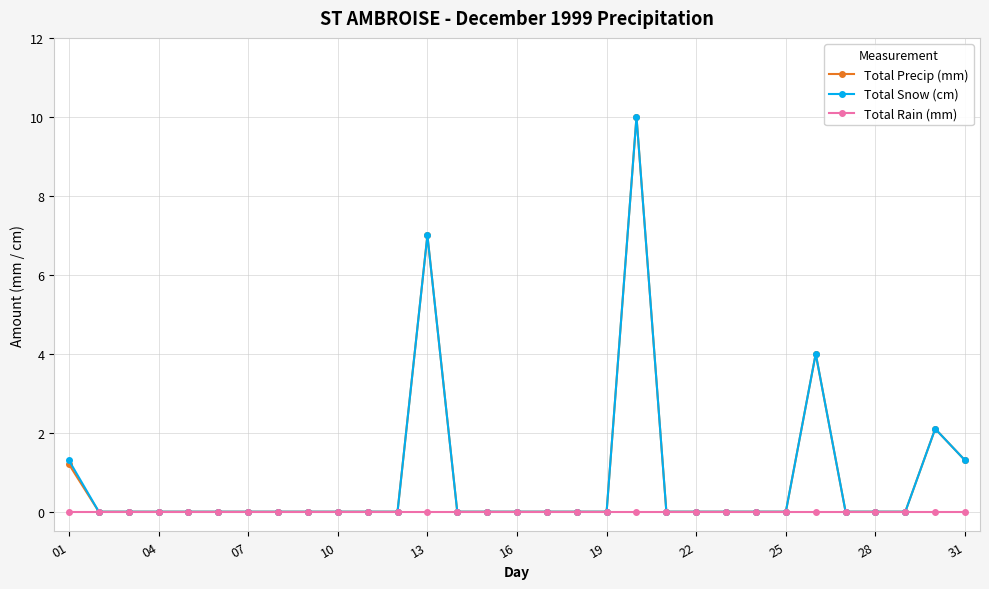

True or false: Total Precip (mm) has more than 1 points higher than both neighbors.

True